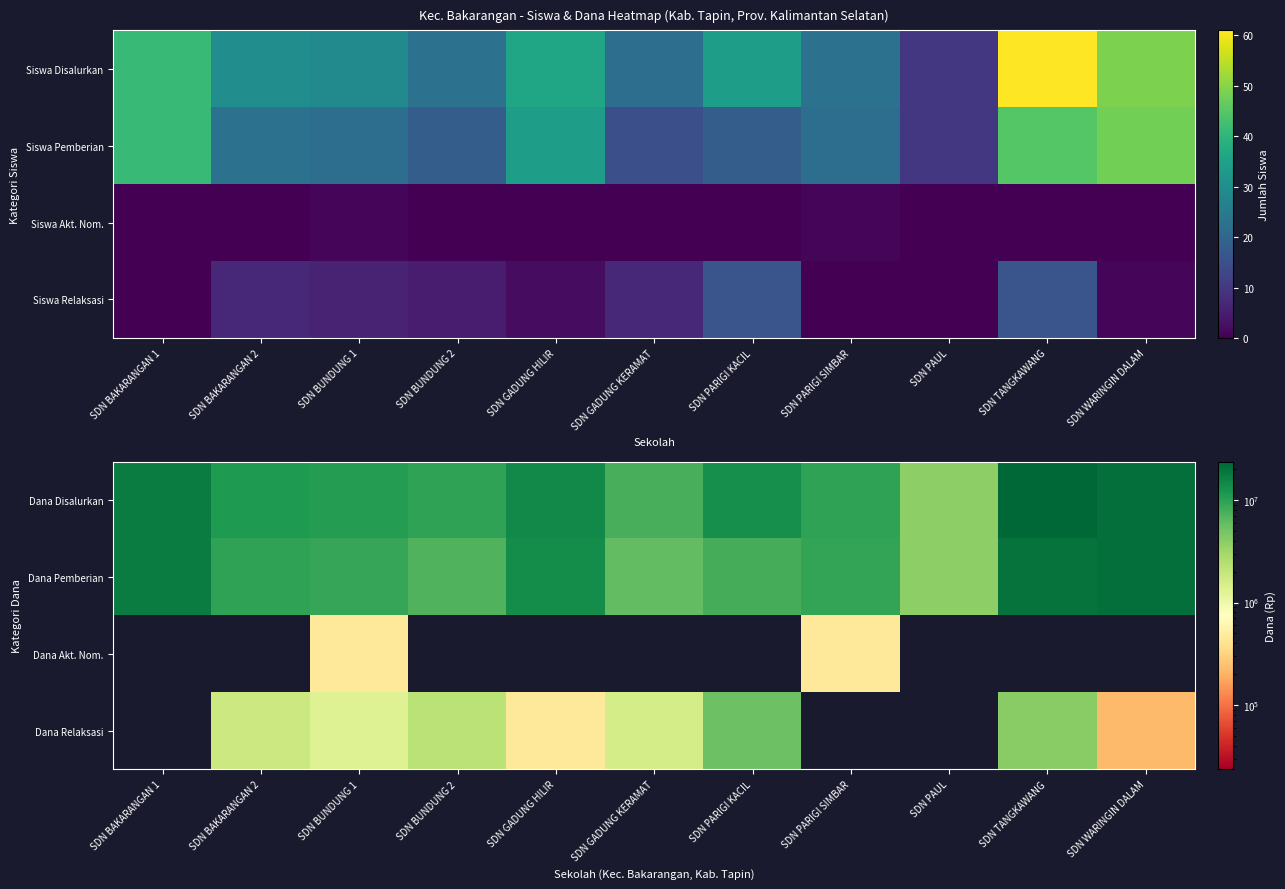

Reading right to left, transcribe all the data shown in this chart.

Dana Disalurkan: SDN WARINGIN DALAM=21150000	SDN TANGKAWANG=23625000	SDN PAUL=3825000	SDN PARIGI SIMBAR=9675000	SDN PARIGI KACIL=13275000	SDN GADUNG KERAMAT=7650000	SDN GADUNG HILIR=14175000	SDN BUNDUNG 2=9450000	SDN BUNDUNG 1=10800000	SDN BAKARANGAN 2=11250000	SDN BAKARANGAN 1=17100000
Dana Pemberian: SDN WARINGIN DALAM=20925000	SDN TANGKAWANG=19575000	SDN PAUL=3825000	SDN PARIGI SIMBAR=9225000	SDN PARIGI KACIL=7875000	SDN GADUNG KERAMAT=6075000	SDN GADUNG HILIR=13725000	SDN BUNDUNG 2=7200000	SDN BUNDUNG 1=9000000	SDN BAKARANGAN 2=9450000	SDN BAKARANGAN 1=17100000
Dana Akt. Nom.: SDN WARINGIN DALAM=0	SDN TANGKAWANG=0	SDN PAUL=0	SDN PARIGI SIMBAR=450000	SDN PARIGI KACIL=0	SDN GADUNG KERAMAT=0	SDN GADUNG HILIR=0	SDN BUNDUNG 2=0	SDN BUNDUNG 1=450000	SDN BAKARANGAN 2=0	SDN BAKARANGAN 1=0
Dana Relaksasi: SDN WARINGIN DALAM=225000	SDN TANGKAWANG=4050000	SDN PAUL=0	SDN PARIGI SIMBAR=0	SDN PARIGI KACIL=5400000	SDN GADUNG KERAMAT=1575000	SDN GADUNG HILIR=450000	SDN BUNDUNG 2=2250000	SDN BUNDUNG 1=1350000	SDN BAKARANGAN 2=1800000	SDN BAKARANGAN 1=0